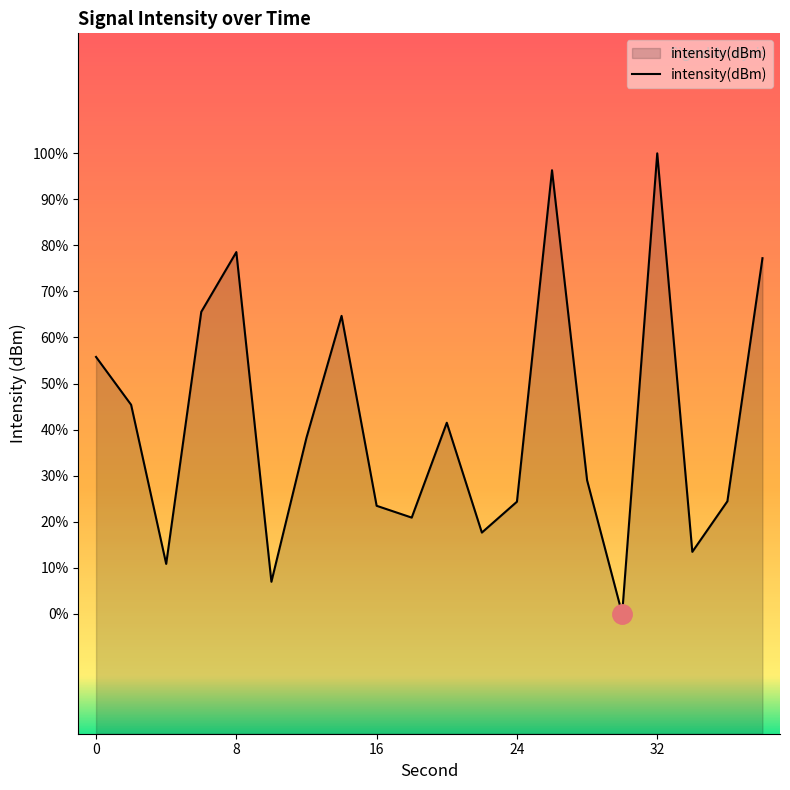

True or false: there are more than 2 points higher than both neighbors.

True